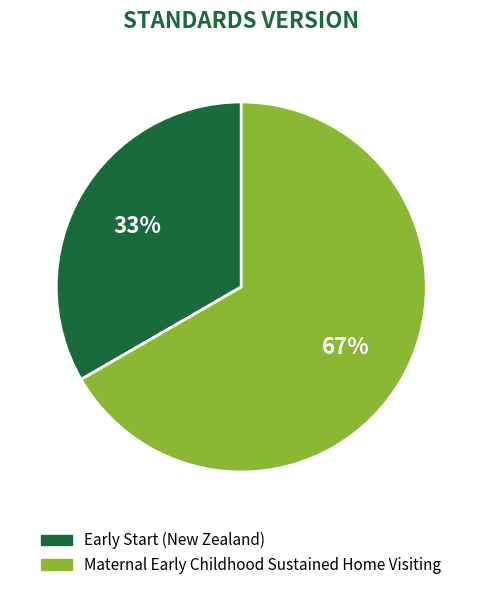

To the nearest percent, what is the combined percentage of Early Start (New Zealand) and Maternal Early Childhood Sustained Home Visiting?

100%